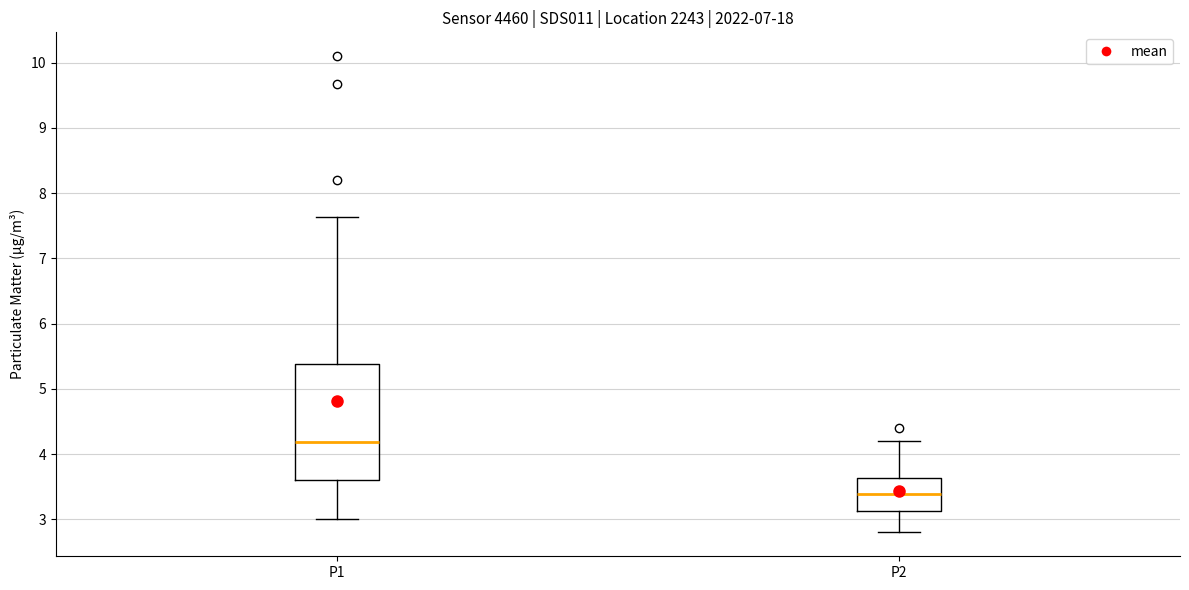

Reading left to right, read every box against the y-axis: the position of its median line, the range the box covers, and the ends of its whiskers. The values are not printed on the chart, so give them approximately, as read against the axis.

P1: median 4.2, box 3.6 to 5.4, whiskers 3.0 to 7.6
P2: median 3.4, box 3.1 to 3.6, whiskers 2.8 to 4.2